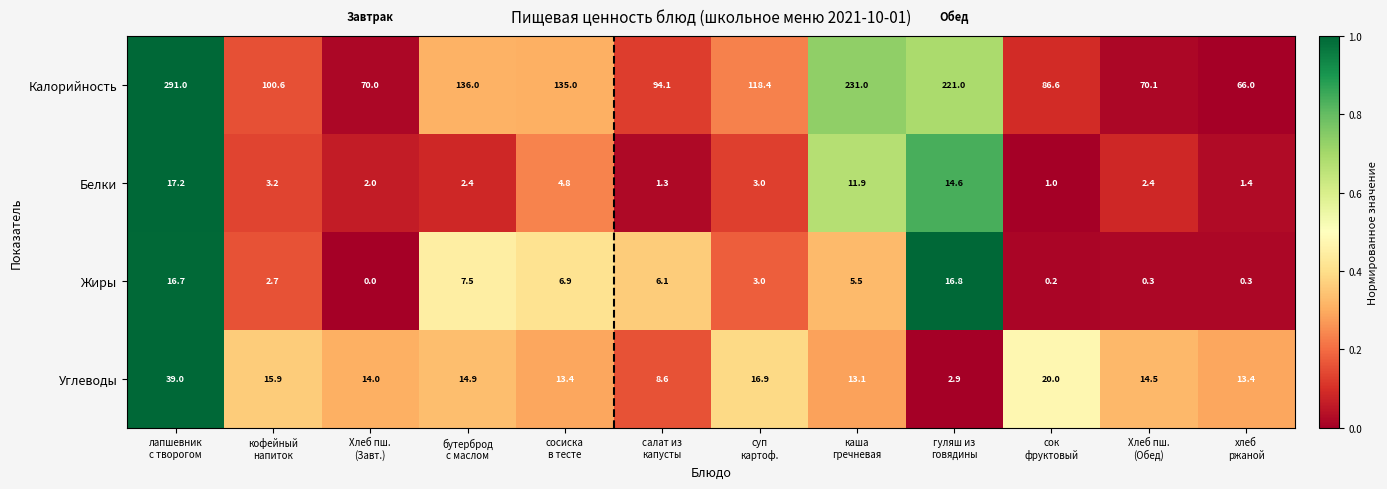

Which series has the widest spread of values?

Калорийность